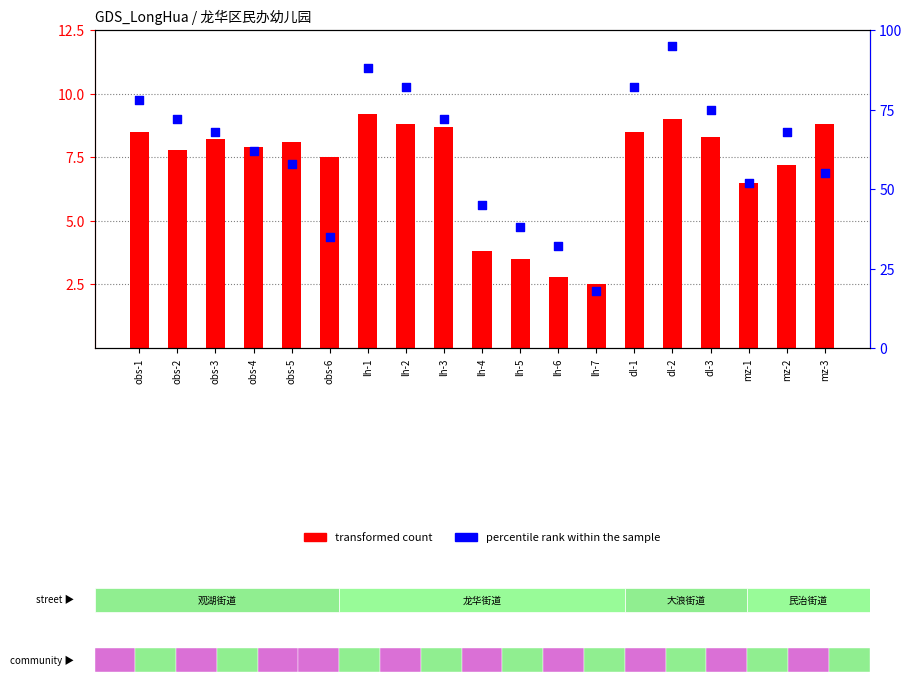

At how many categories does at least one series exceed 42?

15